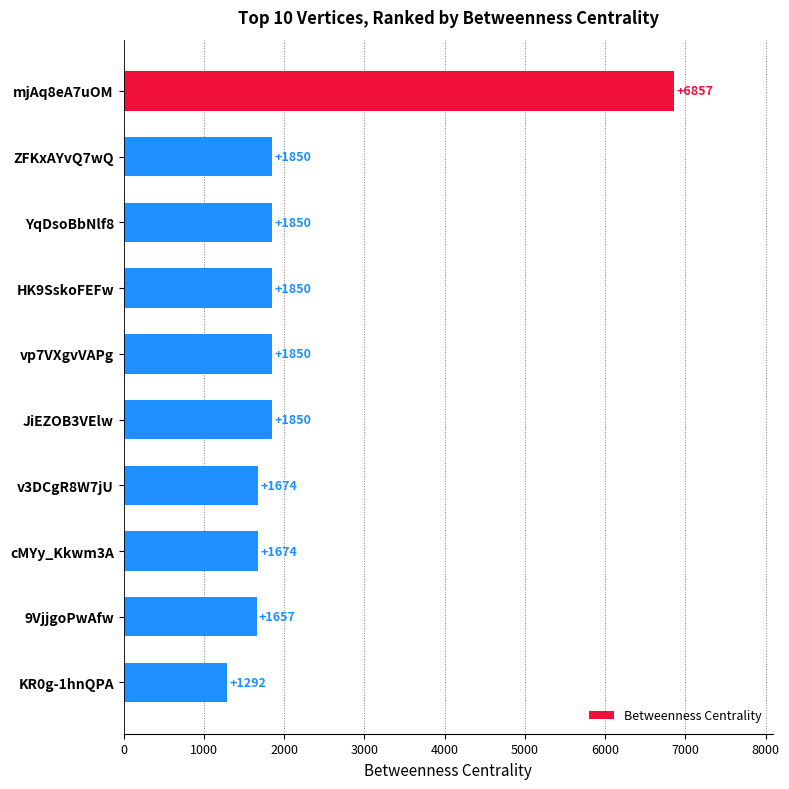

What is the value of the 2nd bar from the top?

1850